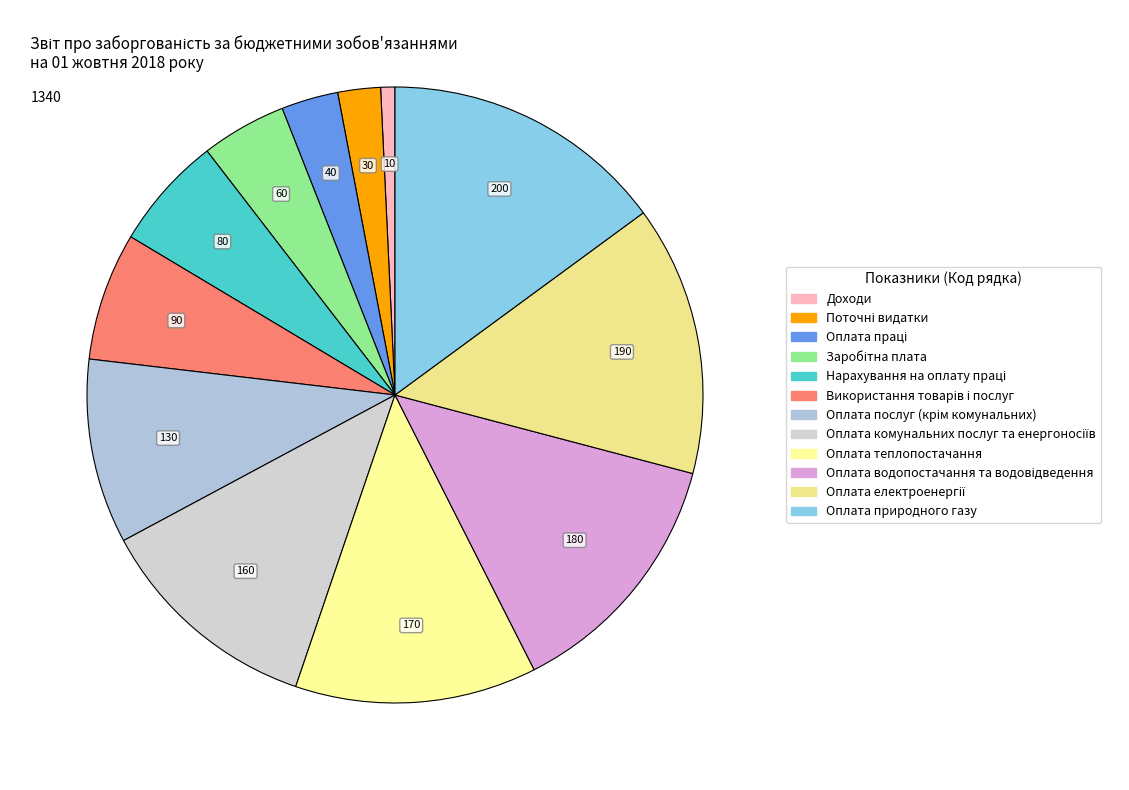

Rank the categories by value from lowest to highest.

Доходи, Поточні видатки, Оплата праці, Заробітна плата, Нарахування на оплату праці, Використання товарів і послуг, Оплата послуг (крім комунальних), Оплата комунальних послуг та енергоносіїв, Оплата теплопостачання, Оплата водопостачання та водовідведення, Оплата електроенергії, Оплата природного газу